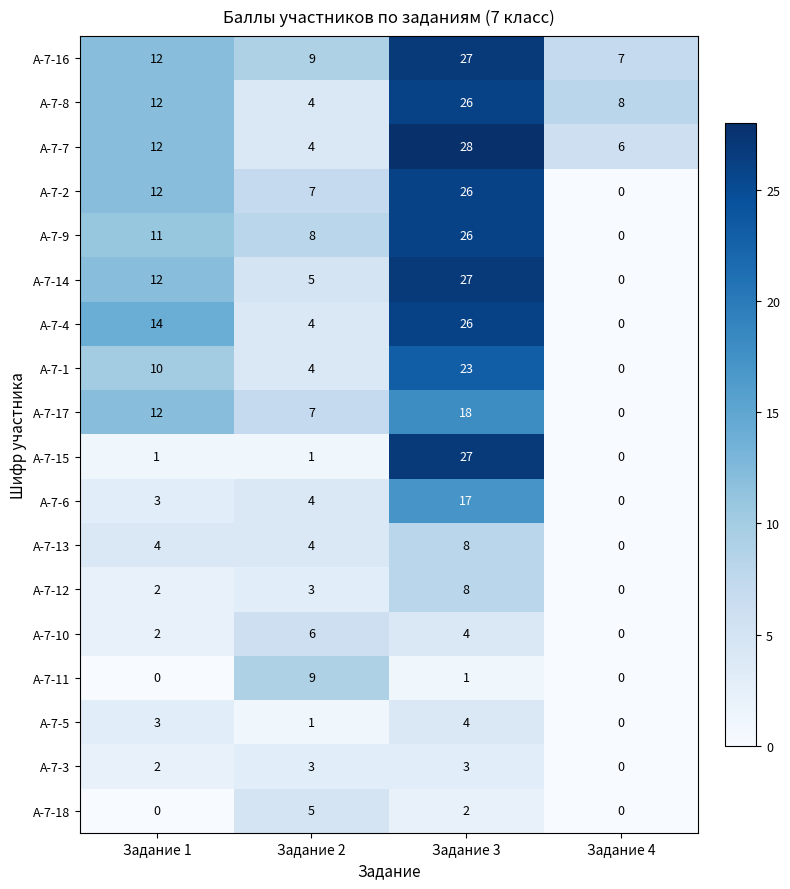

List the labels in order of А-7-10 value, largest first.

Задание 2, Задание 3, Задание 1, Задание 4